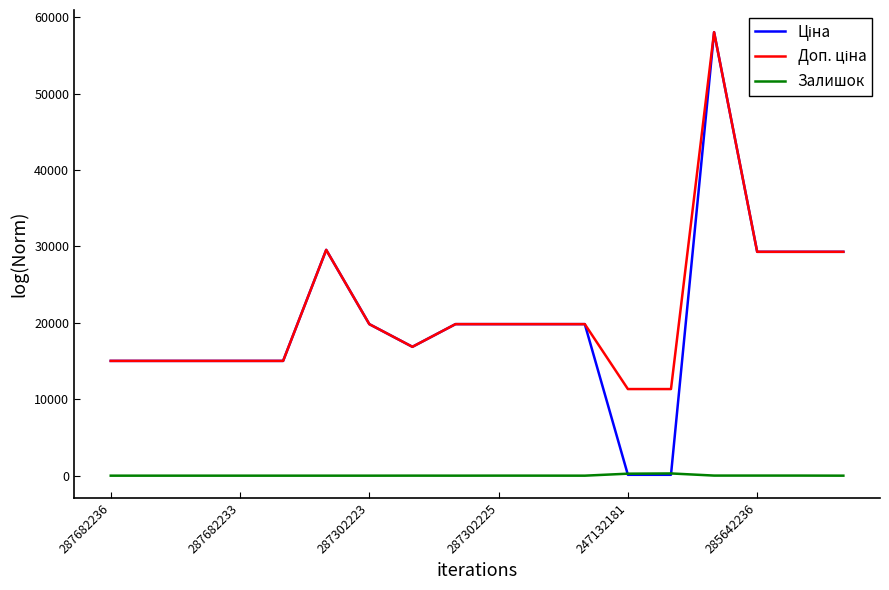

What is the total value across all series at 287302223?

39662.1